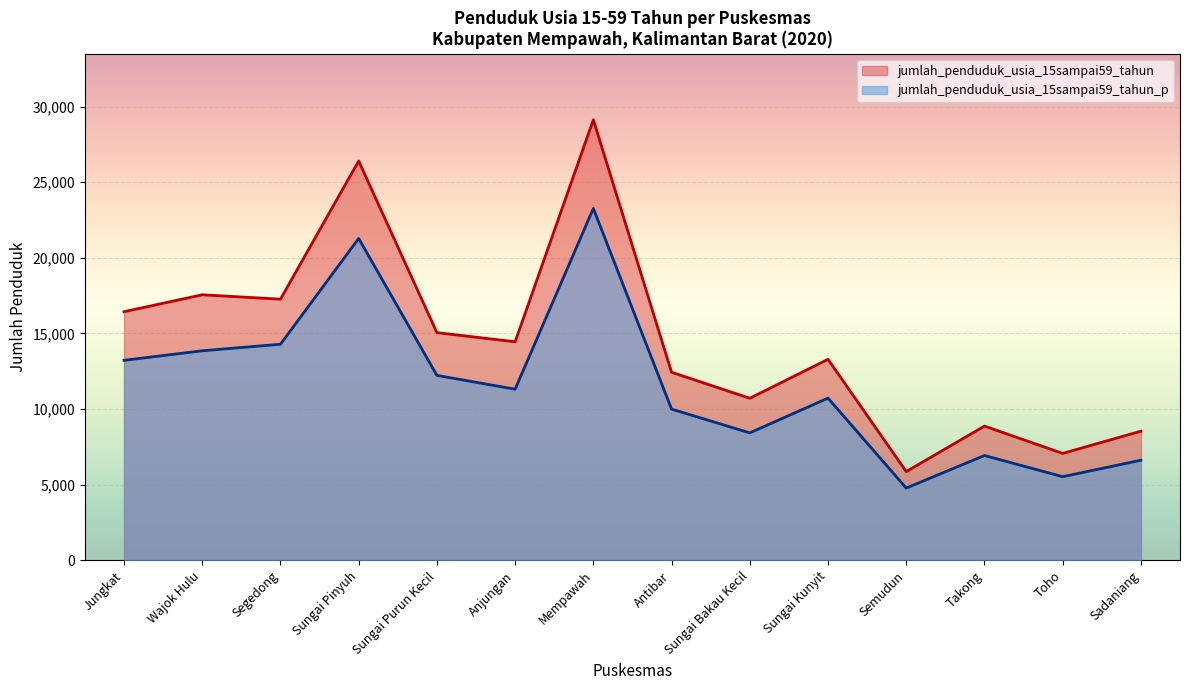

What is the difference between the maximum and minimum values in the jumlah_penduduk_usia_15sampai59_tahun_p series?

18486